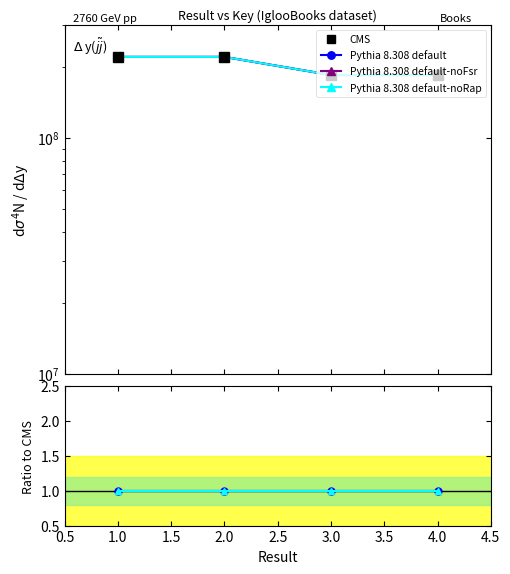

Reading left to right, what are all the values shown in this chart?

Key: 219949537	219949171	184328614	184328152
Pythia default: 219949537	219949171	184328614	184328152
Pythia default-noFsr: 219949600	219949250	184328700	184328200
Pythia default-noRap: 219949450	219949100	184328550	184328100